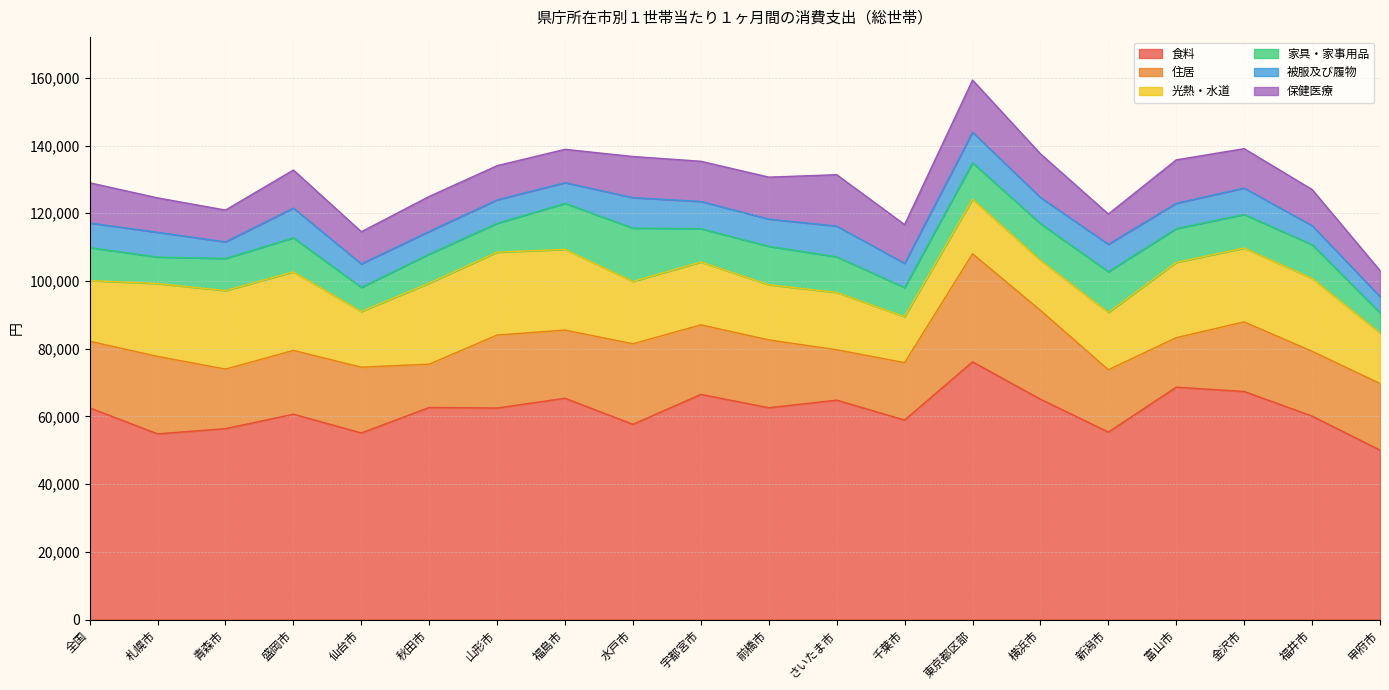

How many data points in 食料 are above 62531?

9